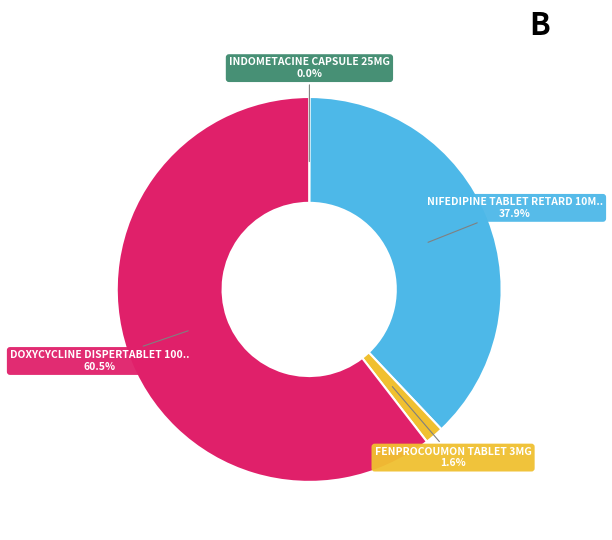

Is there any slice that represents more than half of the pie?

Yes